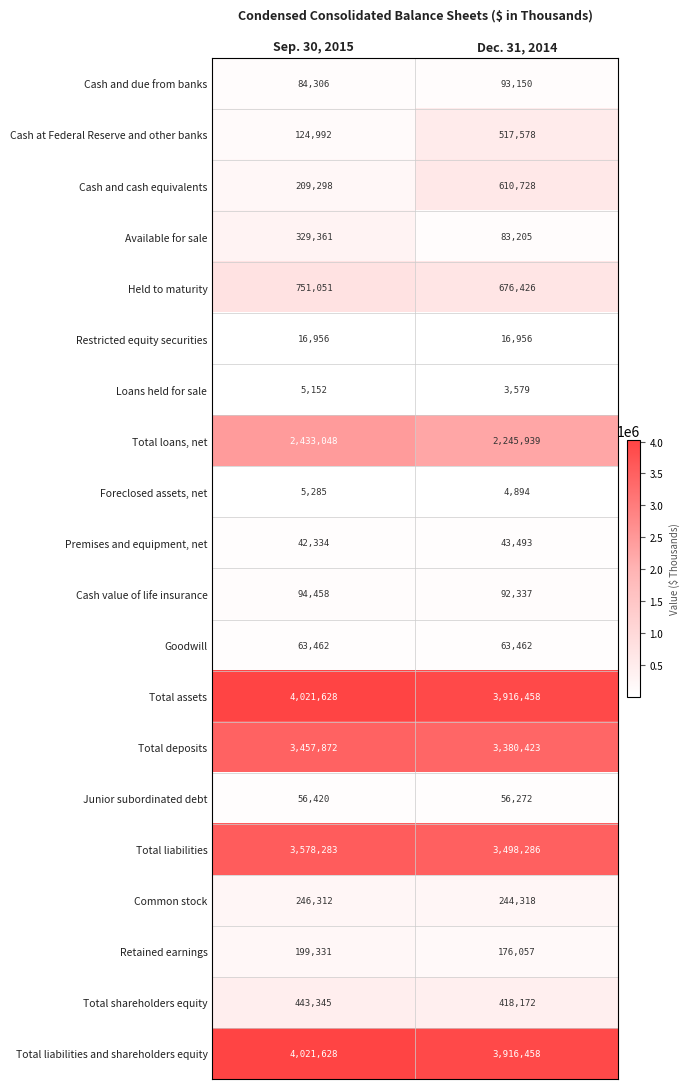

Is it true that Cash value of life insurance equals 94458 at Sep. 30, 2015?

True